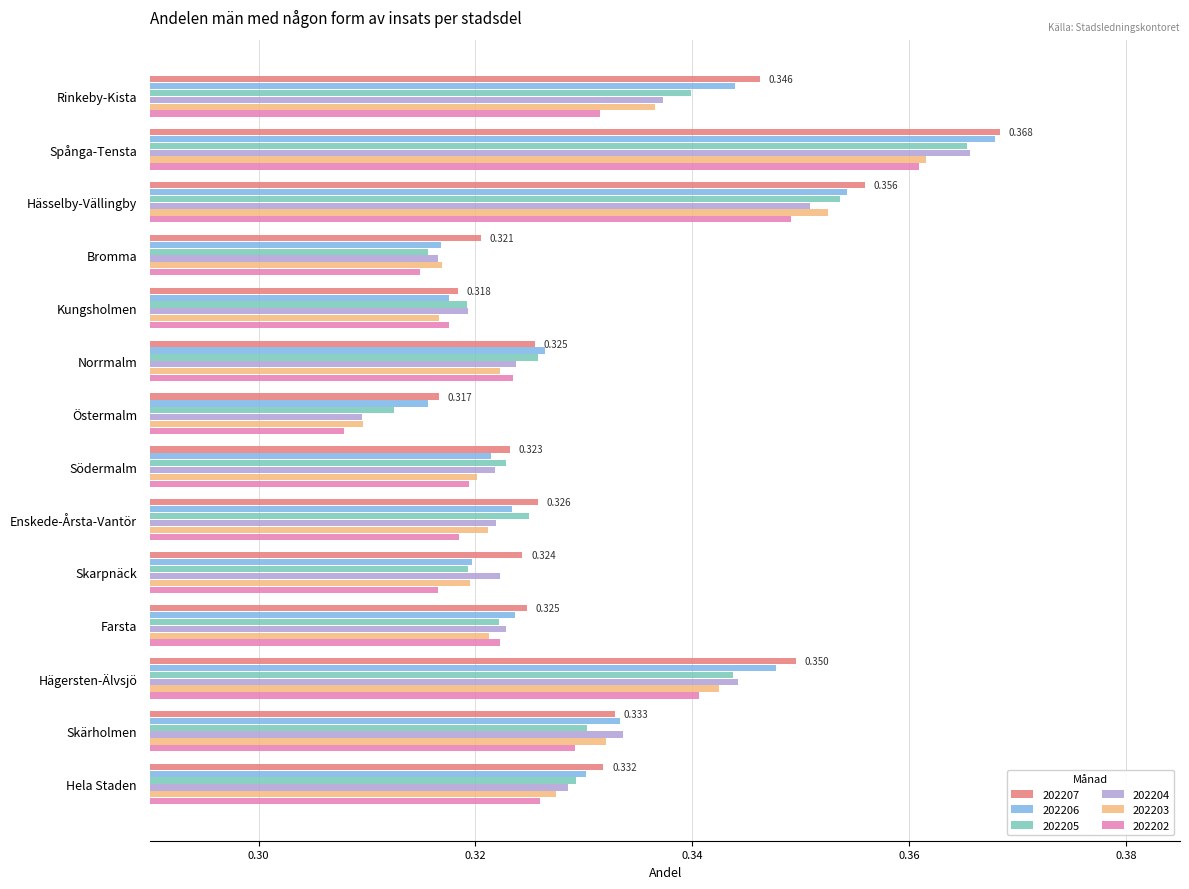

The 202203 series shows 0.5 at Hela Staden. True or false?

False